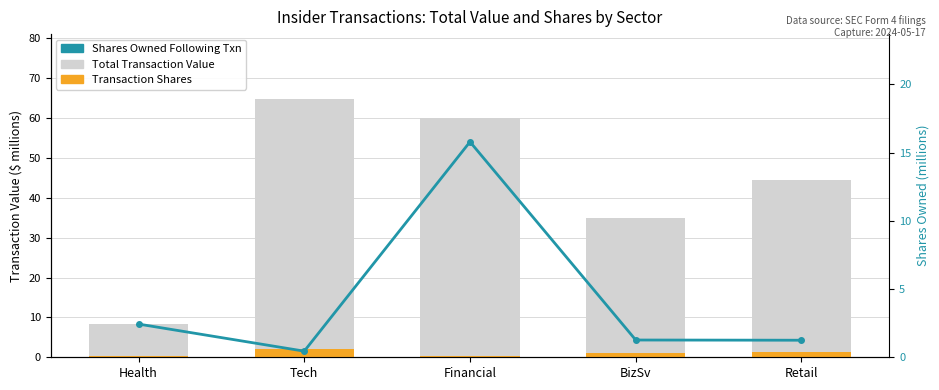

What are all the series names shown in the legend?

Total Transaction Value, Transaction Shares, Shares Owned Following Txn